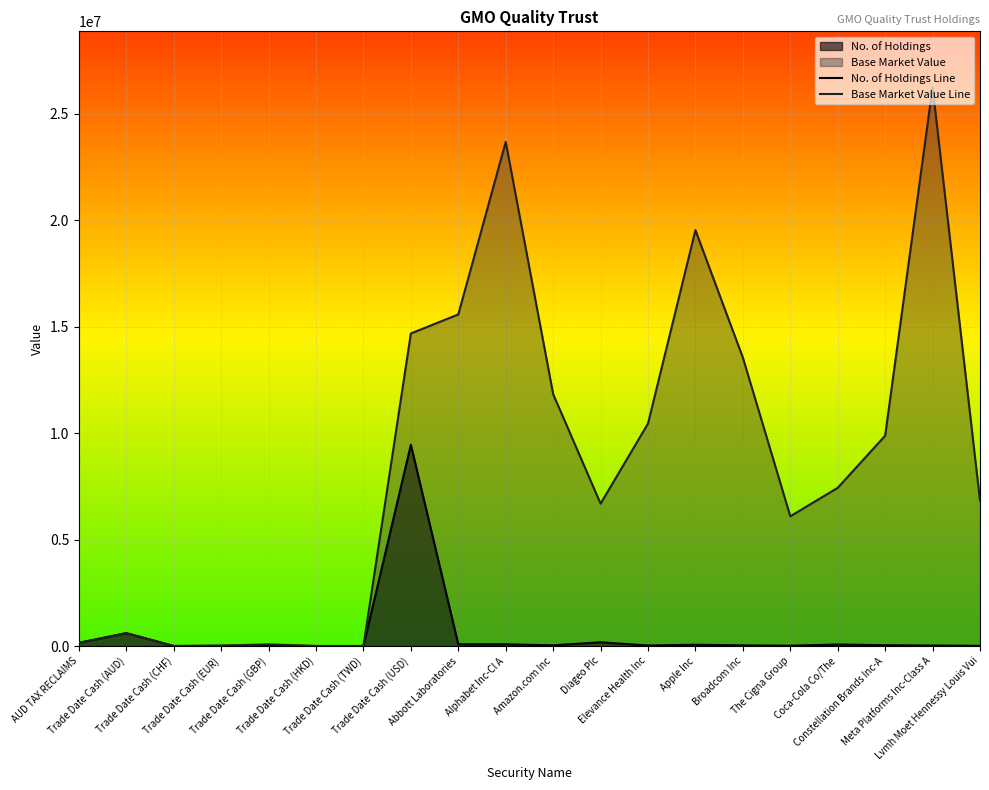

What is the smallest value displayed?

0.1